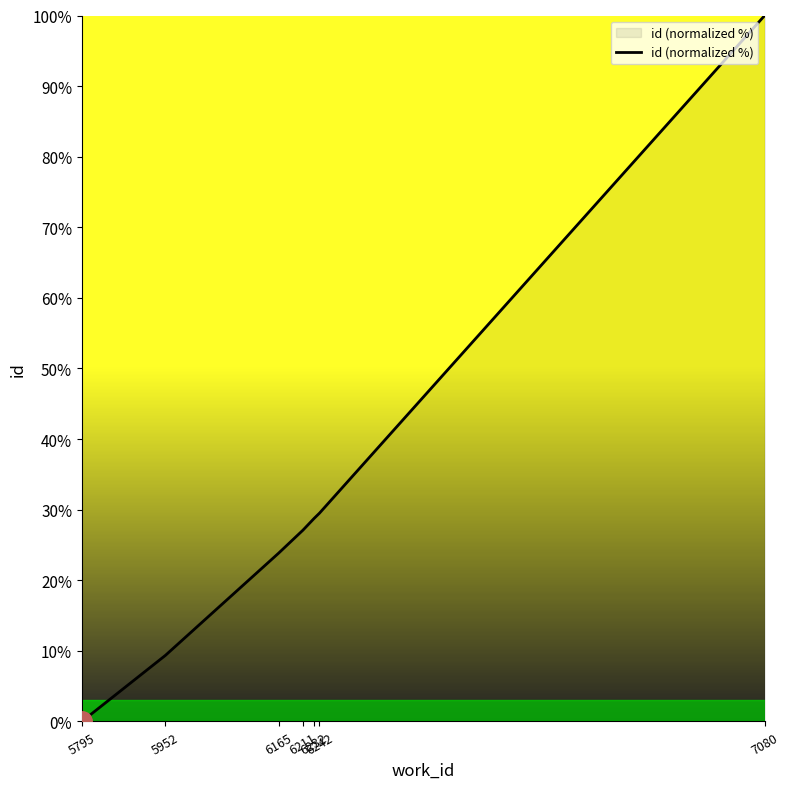

The value at 6165 is 31.1. True or false?

False